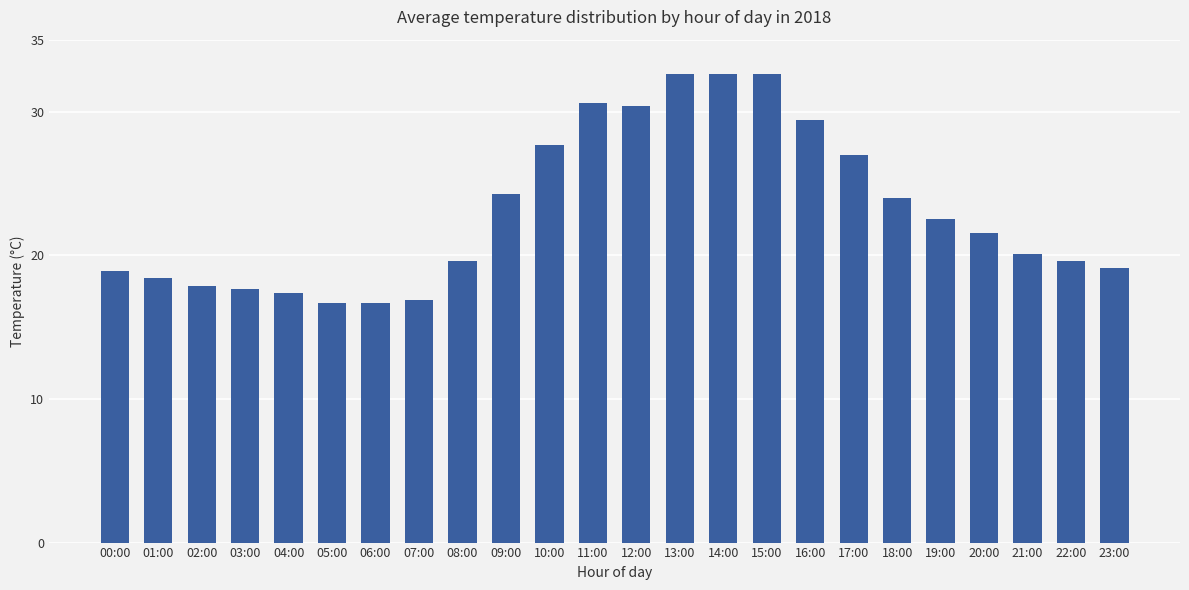

Between 12:00 and 05:00, which is larger?

12:00